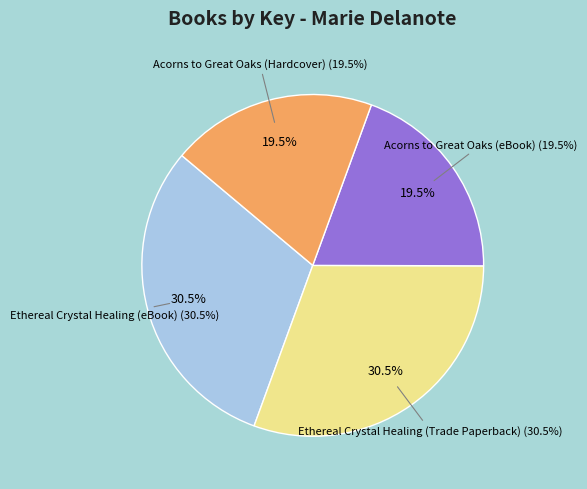

Which slice is the smallest?

Acorns to Great Oaks (eBook)